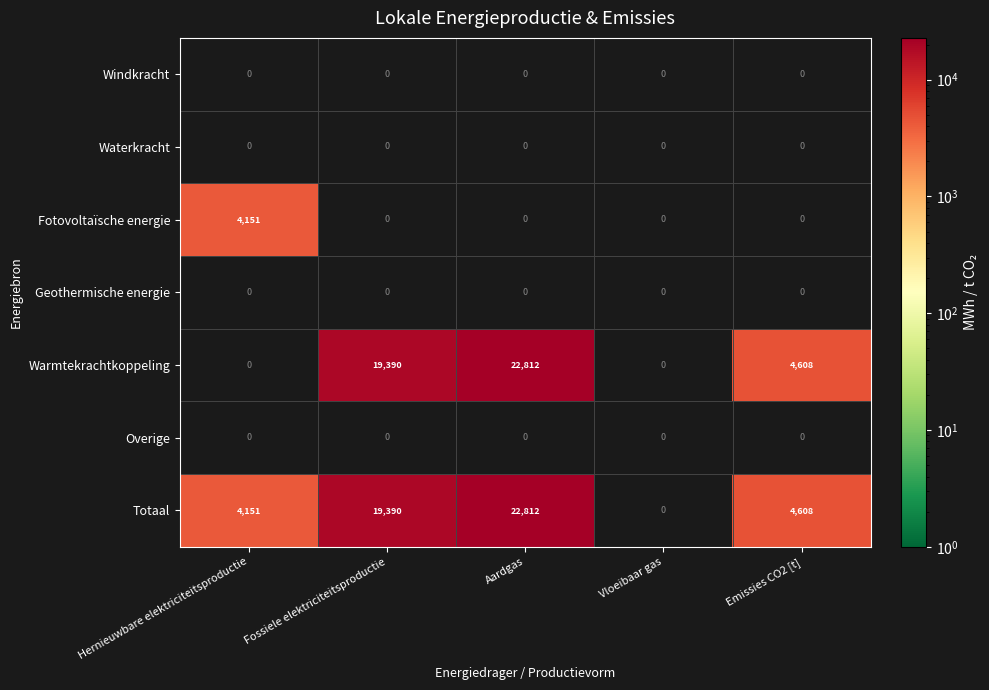

What is the greatest value displayed?

22812.4